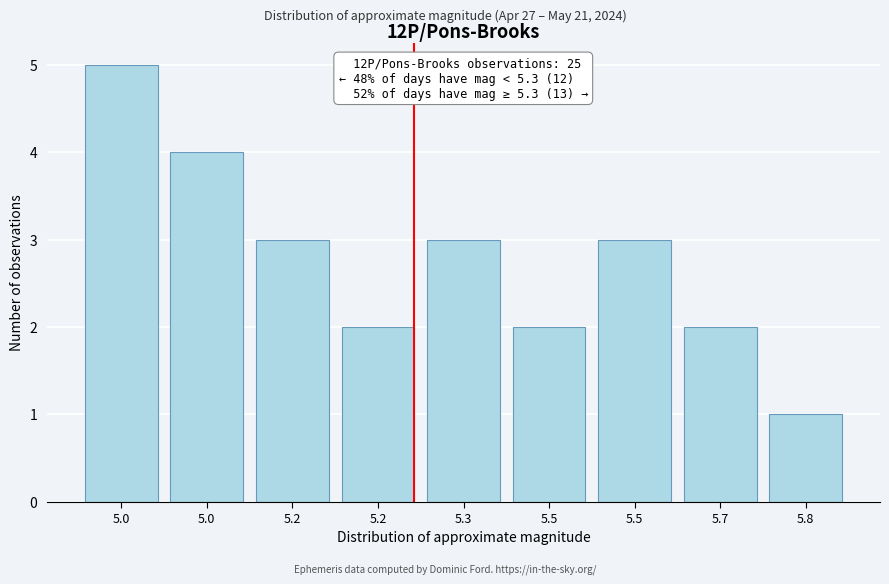

How many data points are less than 3?

4